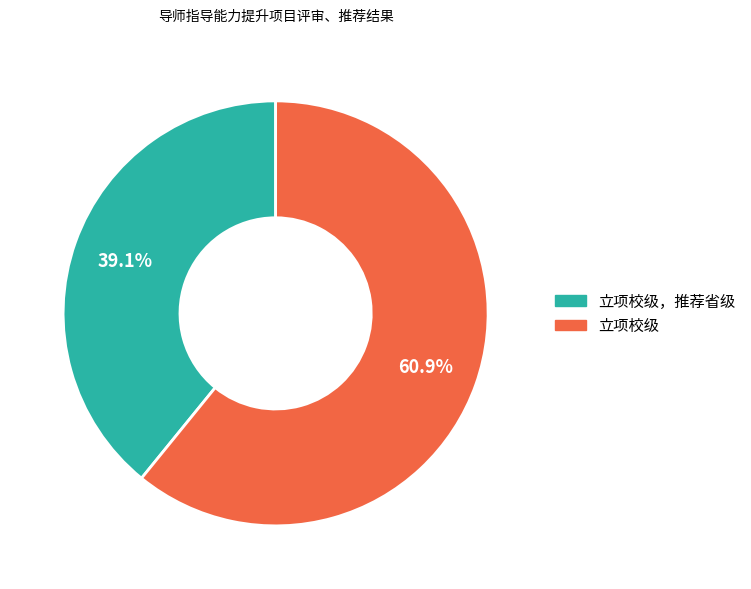

Is there a majority slice in this chart?

Yes